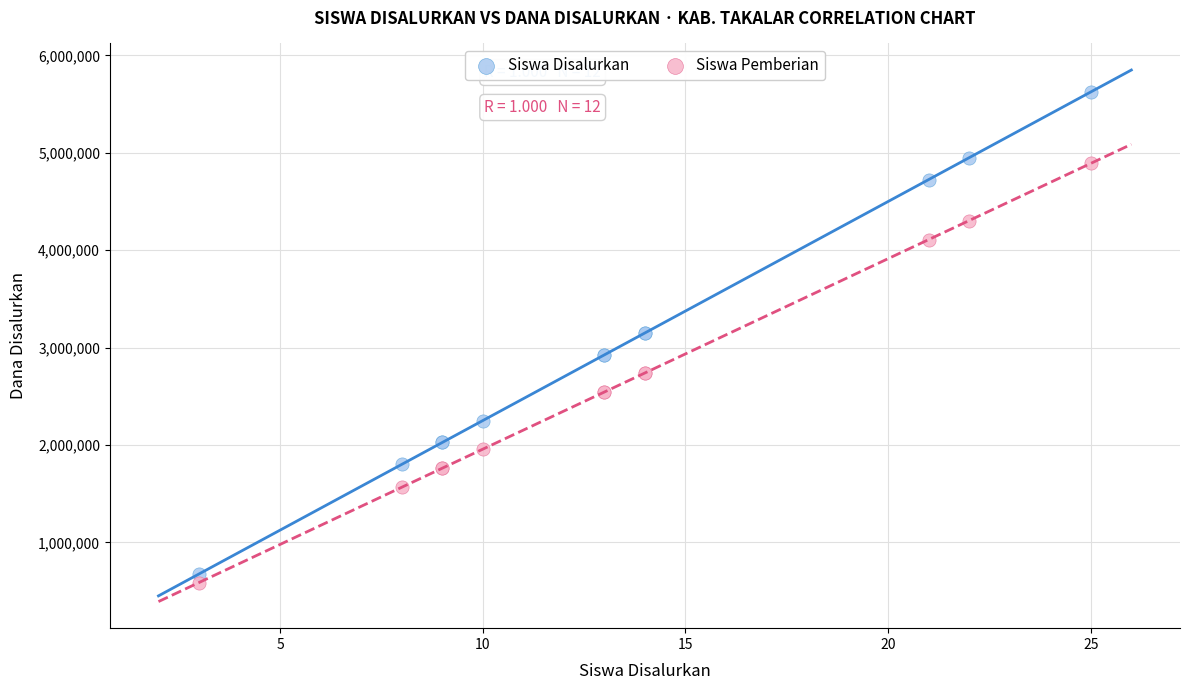

Which series has the largest Y range (max minus min)?

Siswa Disalurkan